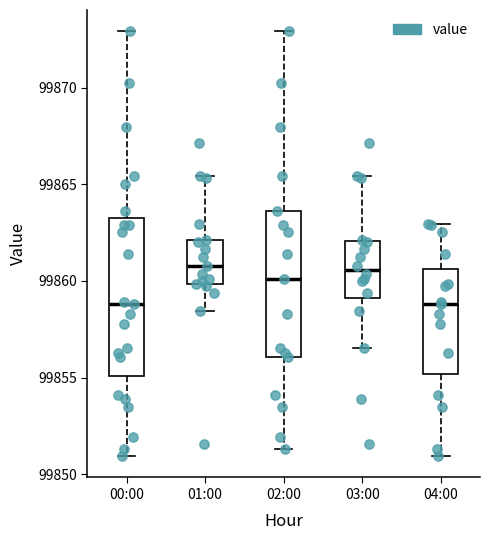

Where is the upper edge of the box for 01:00 on the y-axis? The values are not printed on the chart, so give them approximately, as read against the axis.

99862.0